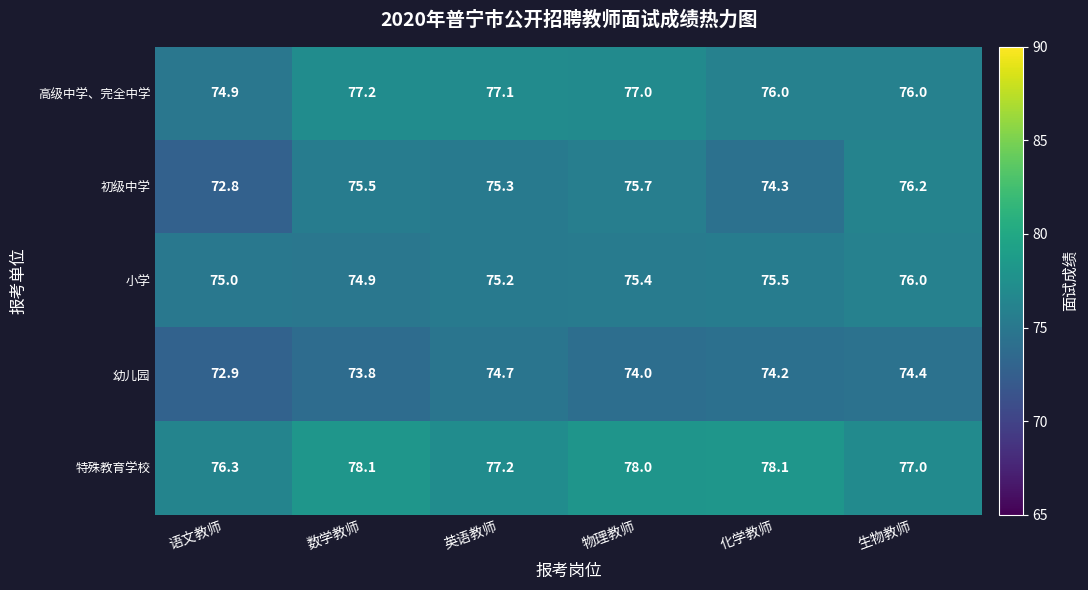

True or false: 幼儿园 has a value of 114.6 at 生物教师.

False